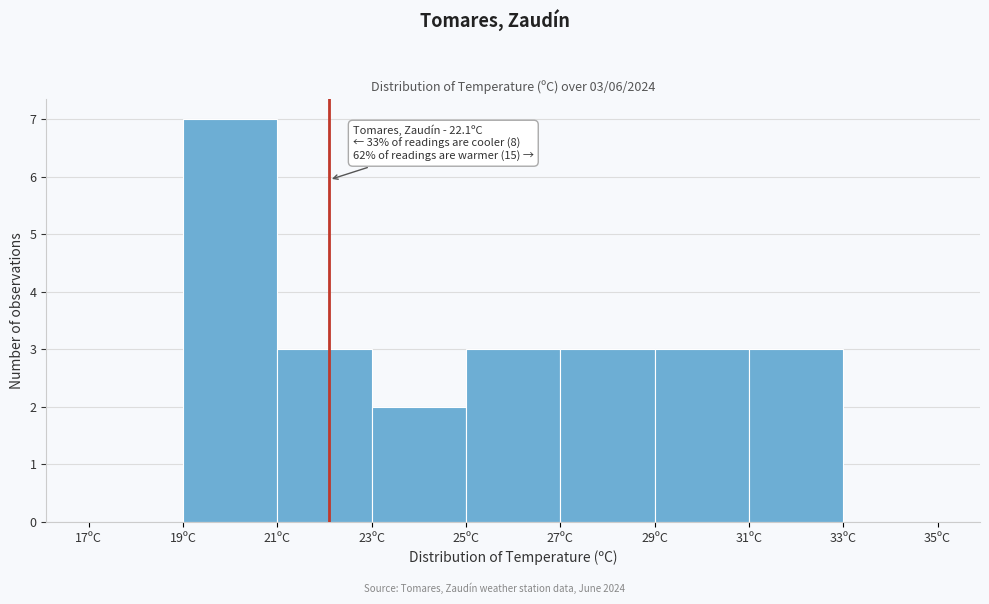

Which range on the x-axis has the tallest bar?

19 to 21